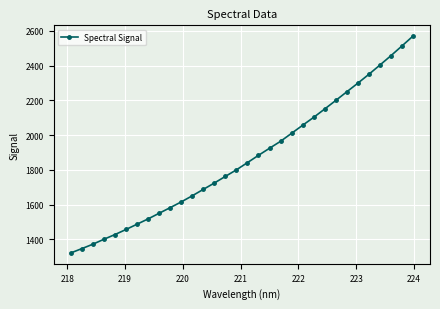

What is the smallest value displayed?

1322.5